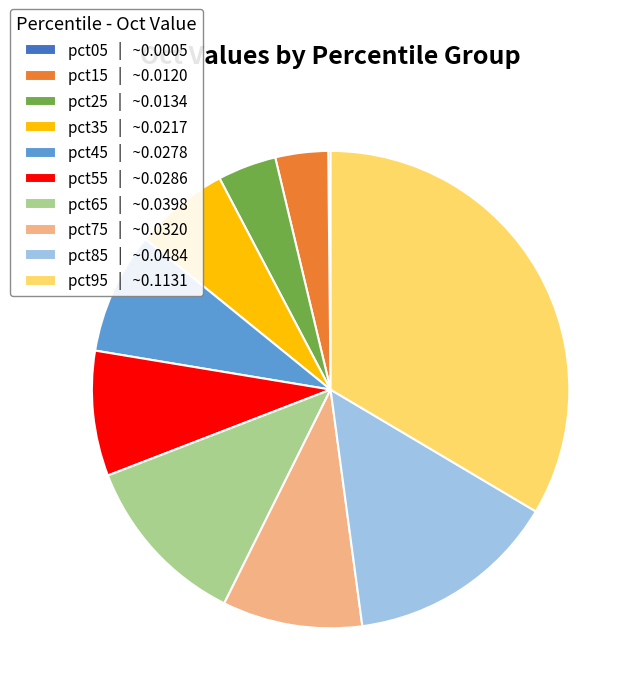

Does pct75 | ~0.0320 account for over 50% of the chart?

No